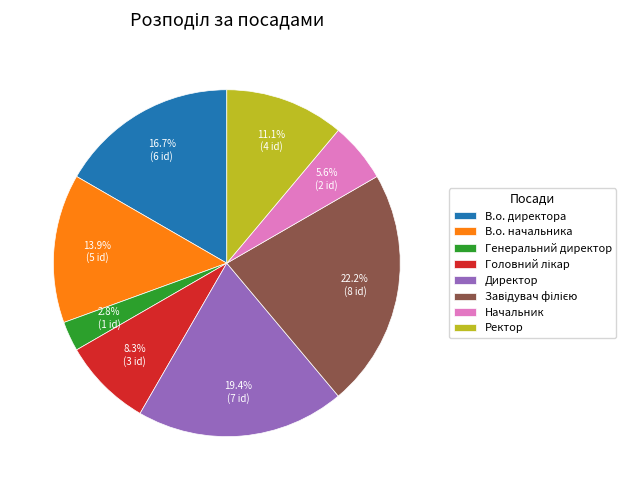

True or false: Директор accounts for 30% of the total.

False